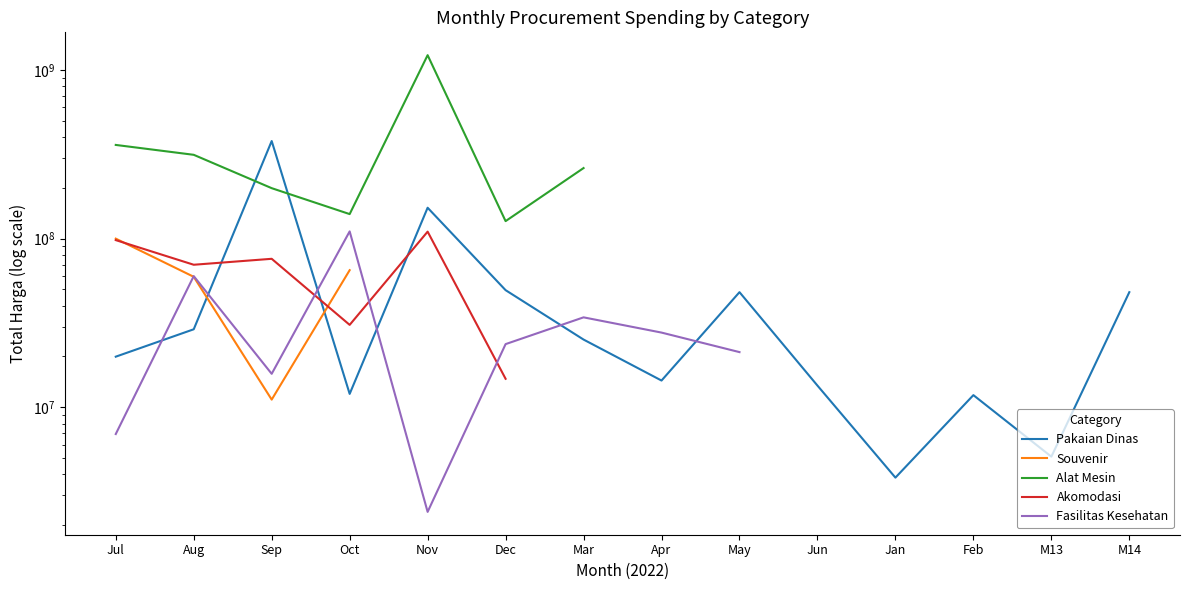

The value of Alat Mesin at Oct is 139800000.0. True or false?

True